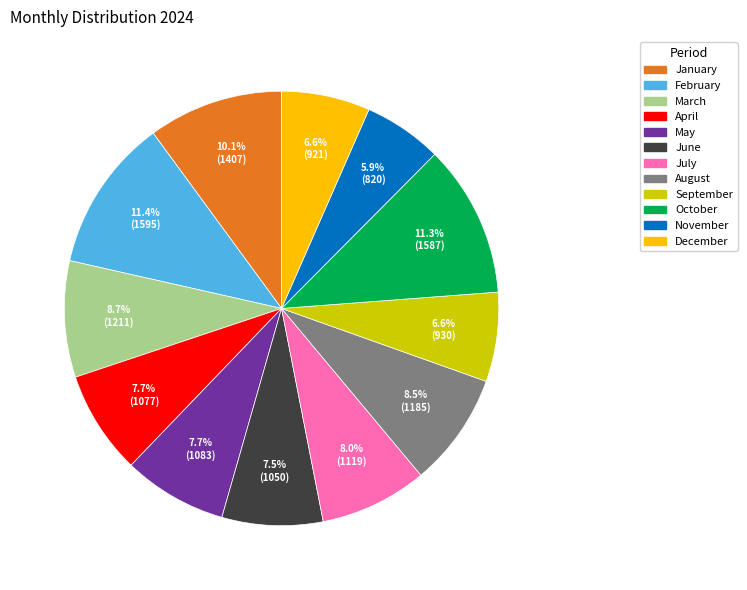

What is the smallest slice in the pie chart?

November